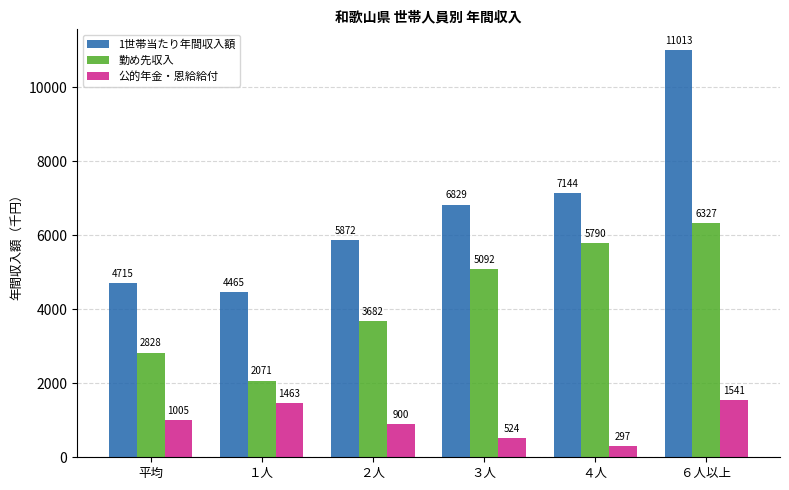

At which category is the sum across all series the highest?

６人以上